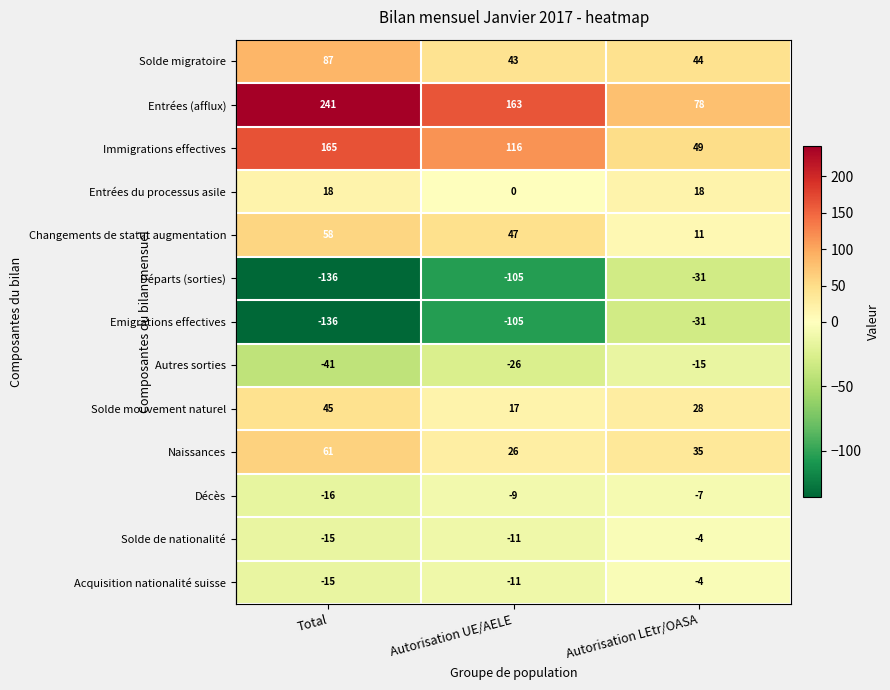

What is the average value of the Solde de nationalité series?

-10